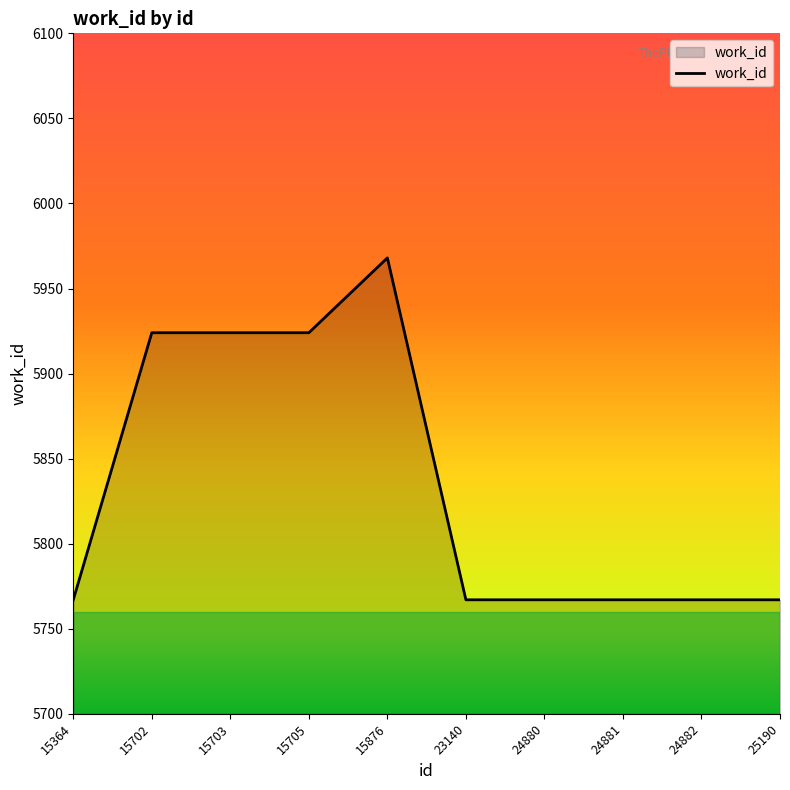

How many lines are shown in the chart?

1